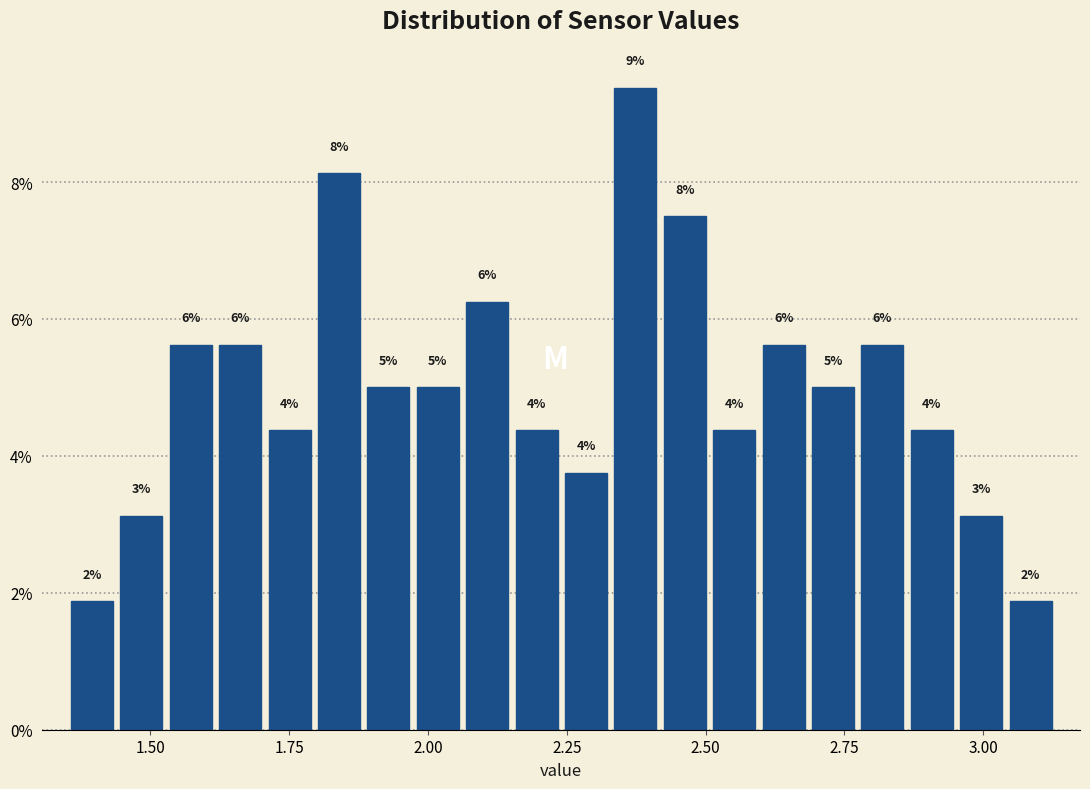

Read against the x-axis, roughly where is the centre of the tallest bar?

2.35